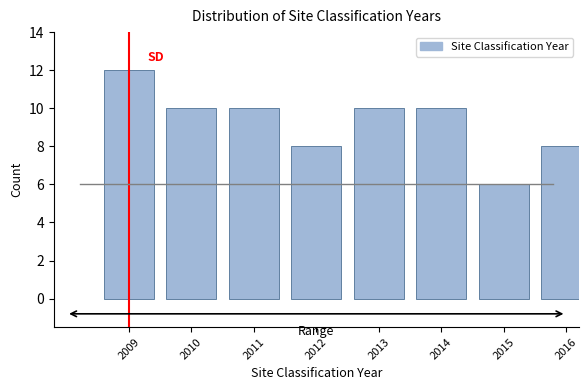

Reading left to right, extract all data points from this chart.

12	10	10	8	10	10	6	8